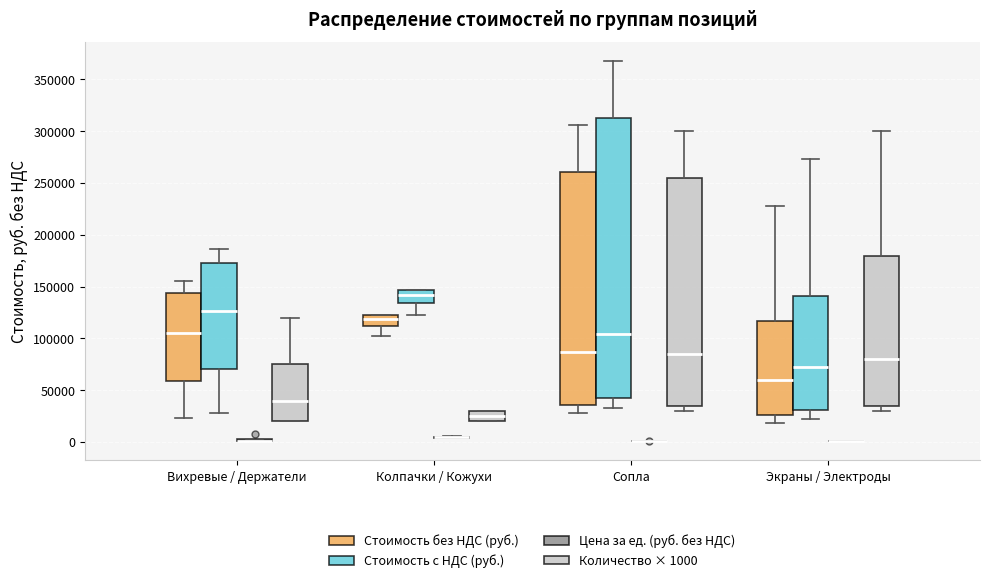

Reading left to right, read every box against the y-axis: the position of its median line, the range the box covers, and the ends of its whiskers. The values are not printed on the chart, so give them approximately, as read against the axis.

Вихревые / Держатели (Стоимость без НДС (руб.)): median 105000, box 60000 to 145000, whiskers 25000 to 155000
Вихревые / Держатели (Стоимость с НДС (руб.)): median 125000, box 70000 to 175000, whiskers 30000 to 185000
Вихревые / Держатели (Цена за ед. (руб. без НДС)): box collapsed to a line at 0, whiskers 0 to 5000
Вихревые / Держатели (Количество × 1000): median 40000, box 20000 to 75000, whiskers 20000 to 120000
Колпачки / Кожухи (Стоимость без НДС (руб.)): median 120000 (inside the box), box 110000 to 120000, whiskers 100000 to 120000
Колпачки / Кожухи (Стоимость с НДС (руб.)): median 140000, box 135000 to 145000, whiskers 125000 to 145000
Колпачки / Кожухи (Цена за ед. (руб. без НДС)): box collapsed to a line at 5000, whiskers 5000 to 5000
Колпачки / Кожухи (Количество × 1000): median 25000, box 20000 to 30000, whiskers 20000 to 30000
Сопла (Стоимость без НДС (руб.)): median 85000, box 35000 to 260000, whiskers 30000 to 305000
Сопла (Стоимость с НДС (руб.)): median 105000, box 45000 to 310000, whiskers 35000 to 370000
Сопла (Цена за ед. (руб. без НДС)): box collapsed to a line at 0, whiskers 0 to 0
Сопла (Количество × 1000): median 85000, box 35000 to 255000, whiskers 30000 to 300000
Экраны / Электроды (Стоимость без НДС (руб.)): median 60000, box 25000 to 115000, whiskers 20000 to 225000
Экраны / Электроды (Стоимость с НДС (руб.)): median 70000, box 30000 to 140000, whiskers 20000 to 275000
Экраны / Электроды (Цена за ед. (руб. без НДС)): box collapsed to a line at 0, whiskers 0 to 0
Экраны / Электроды (Количество × 1000): median 80000, box 35000 to 180000, whiskers 30000 to 300000